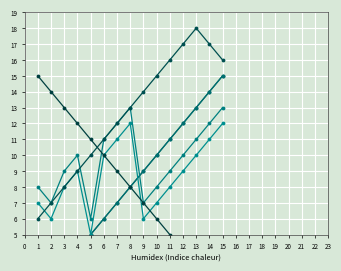

What is the difference between the maximum and minimum values in the sibling_rank series?

12